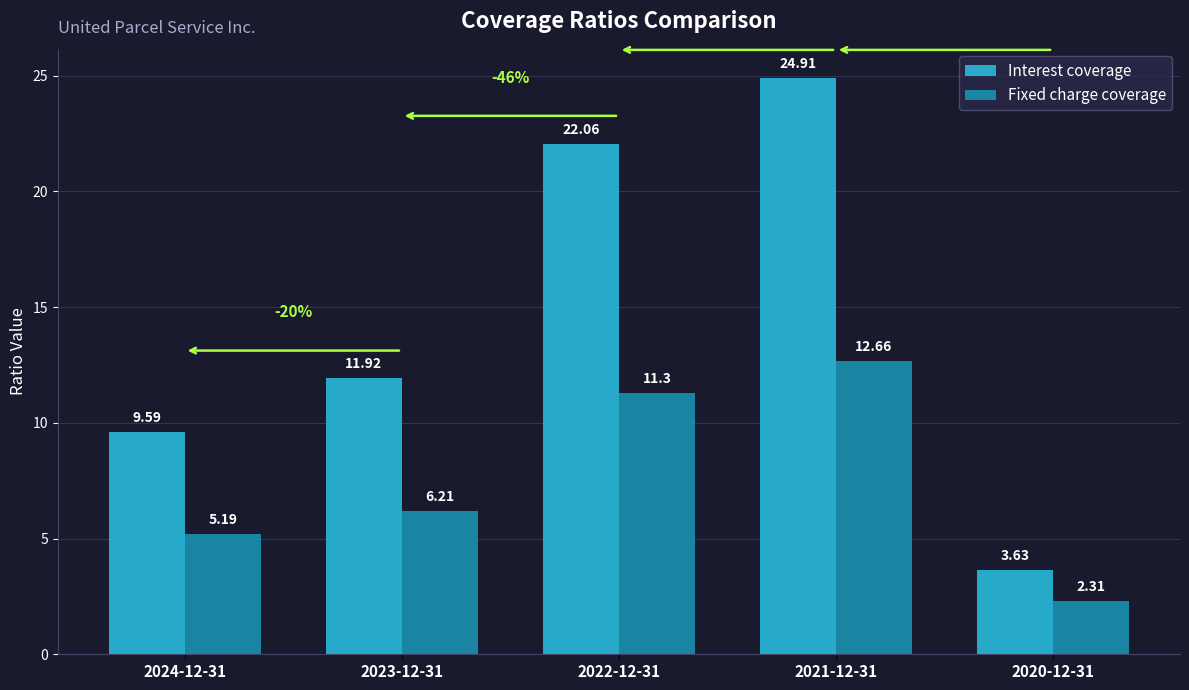

List the series in order of their overall mean, highest first.

Interest coverage, Fixed charge coverage